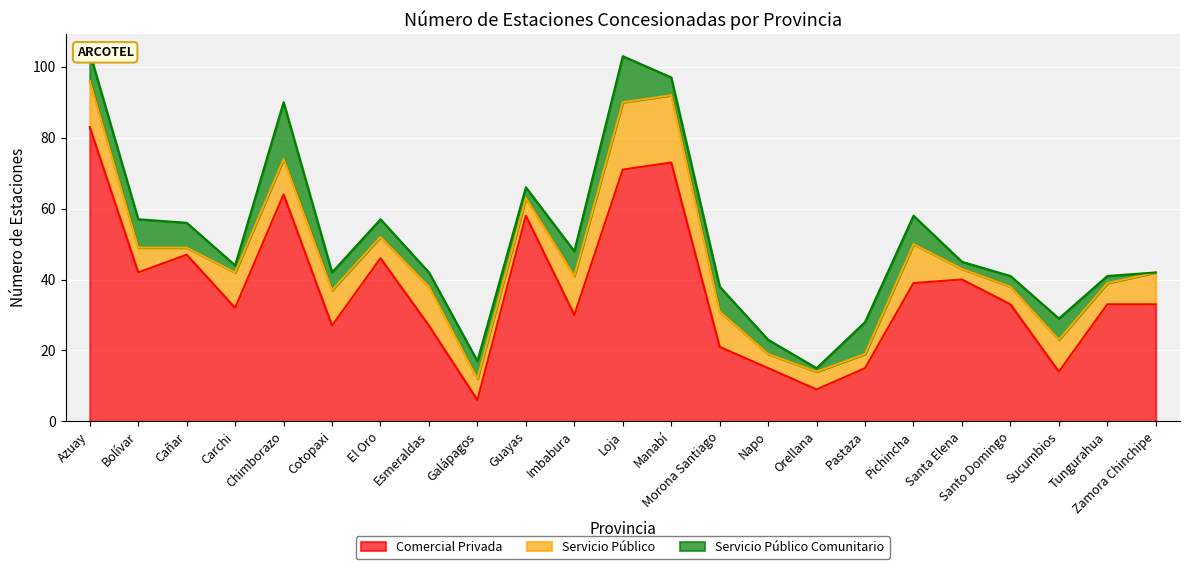

Rank the series by their maximum value, from lowest to highest.

Servicio Público Comunitario, Servicio Público, Comercial Privada